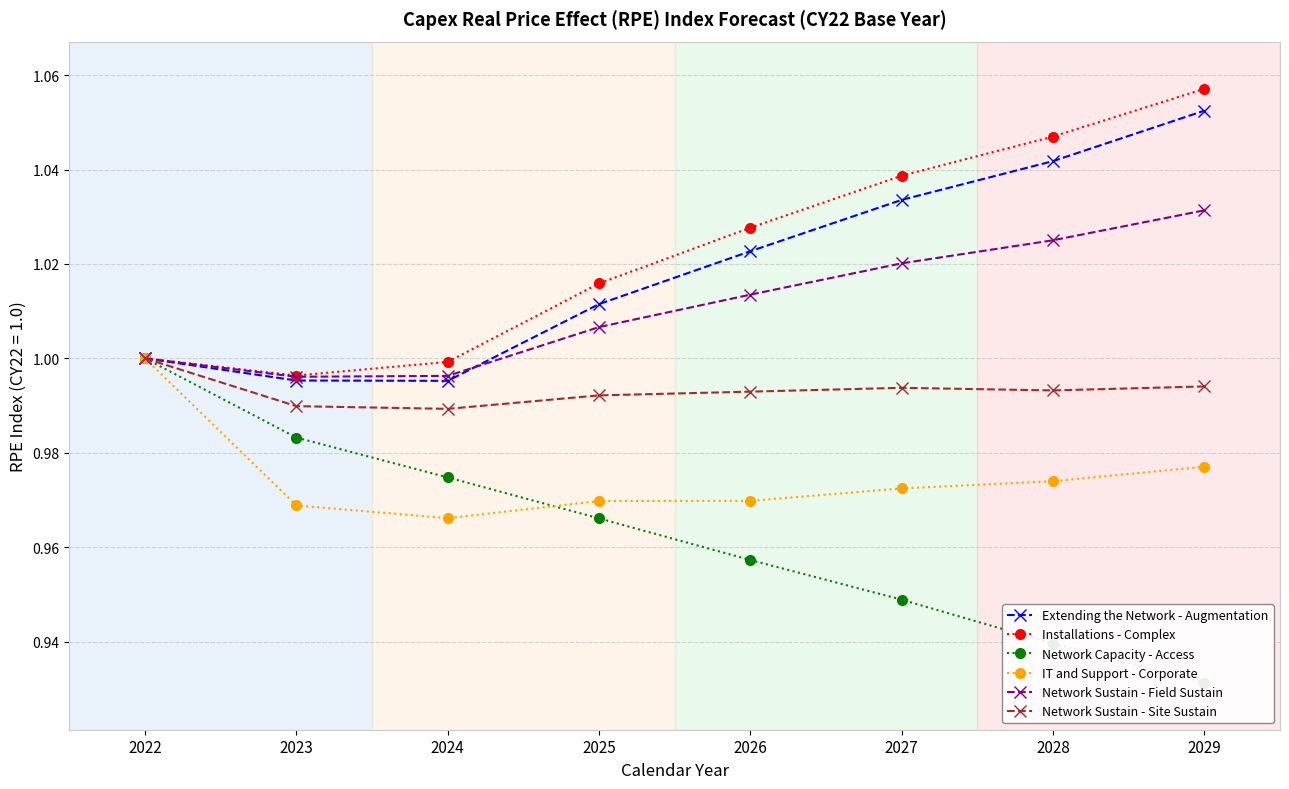

Which series has the largest range (max minus min)?

Network Capacity - Access